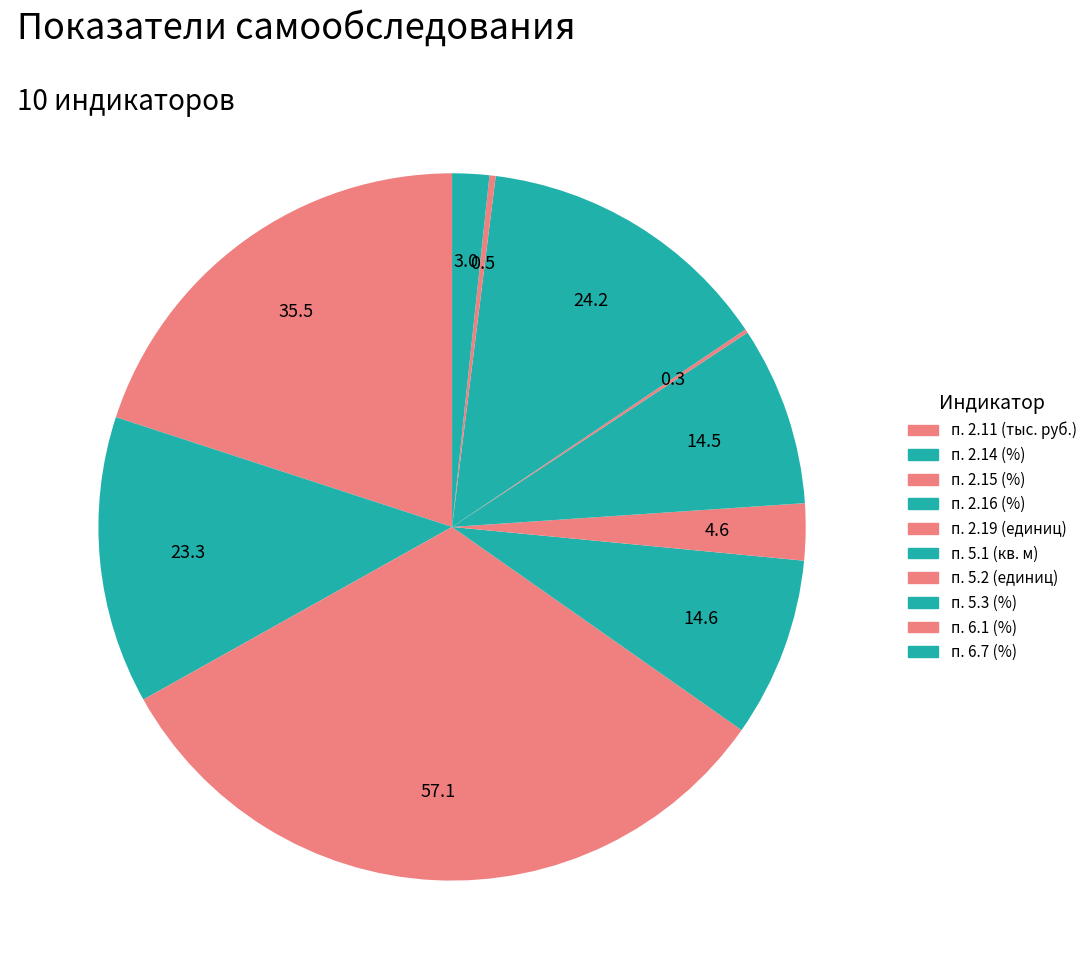

Is there a majority slice in this chart?

No